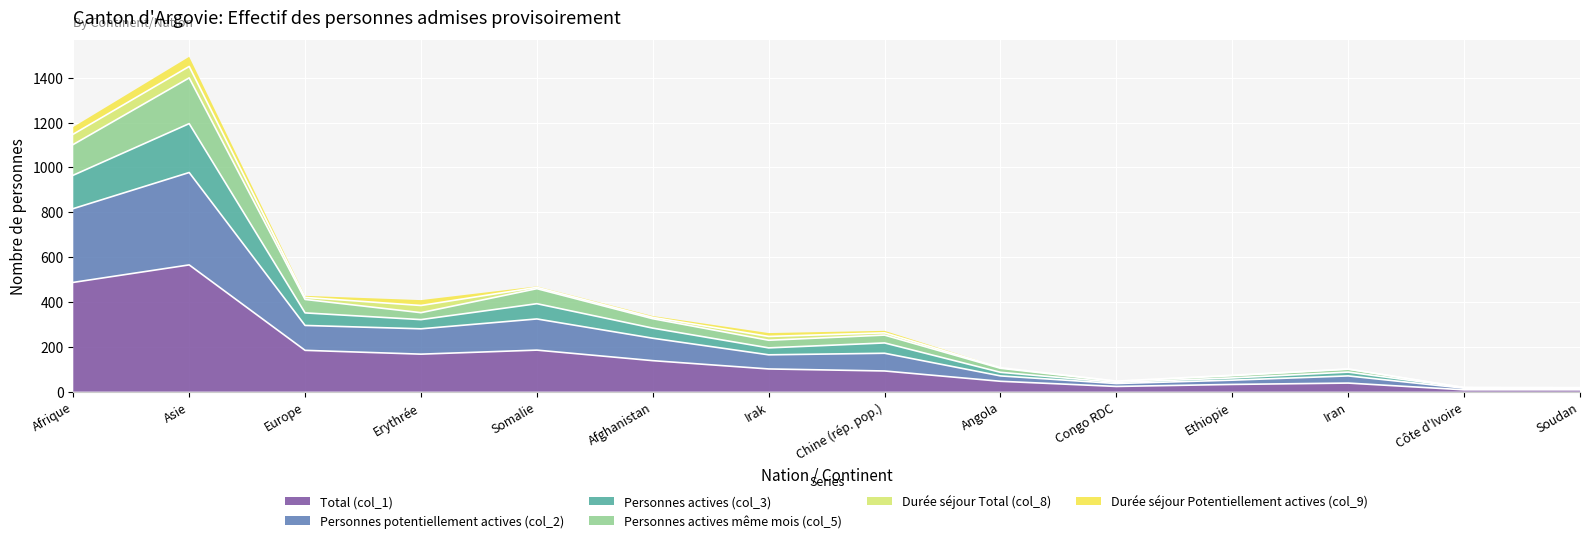

True or false: Personnes actives (col_3) and Personnes actives même mois (col_5) intersect in this chart.

False